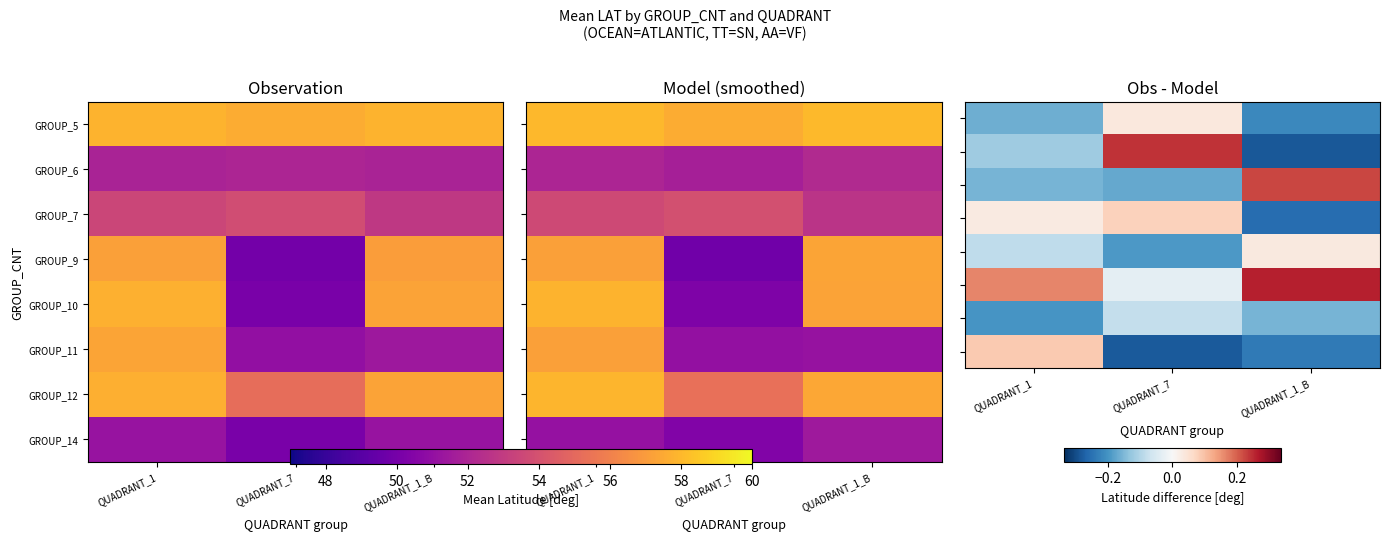

At how many categories does at least one series exceed 0?

3